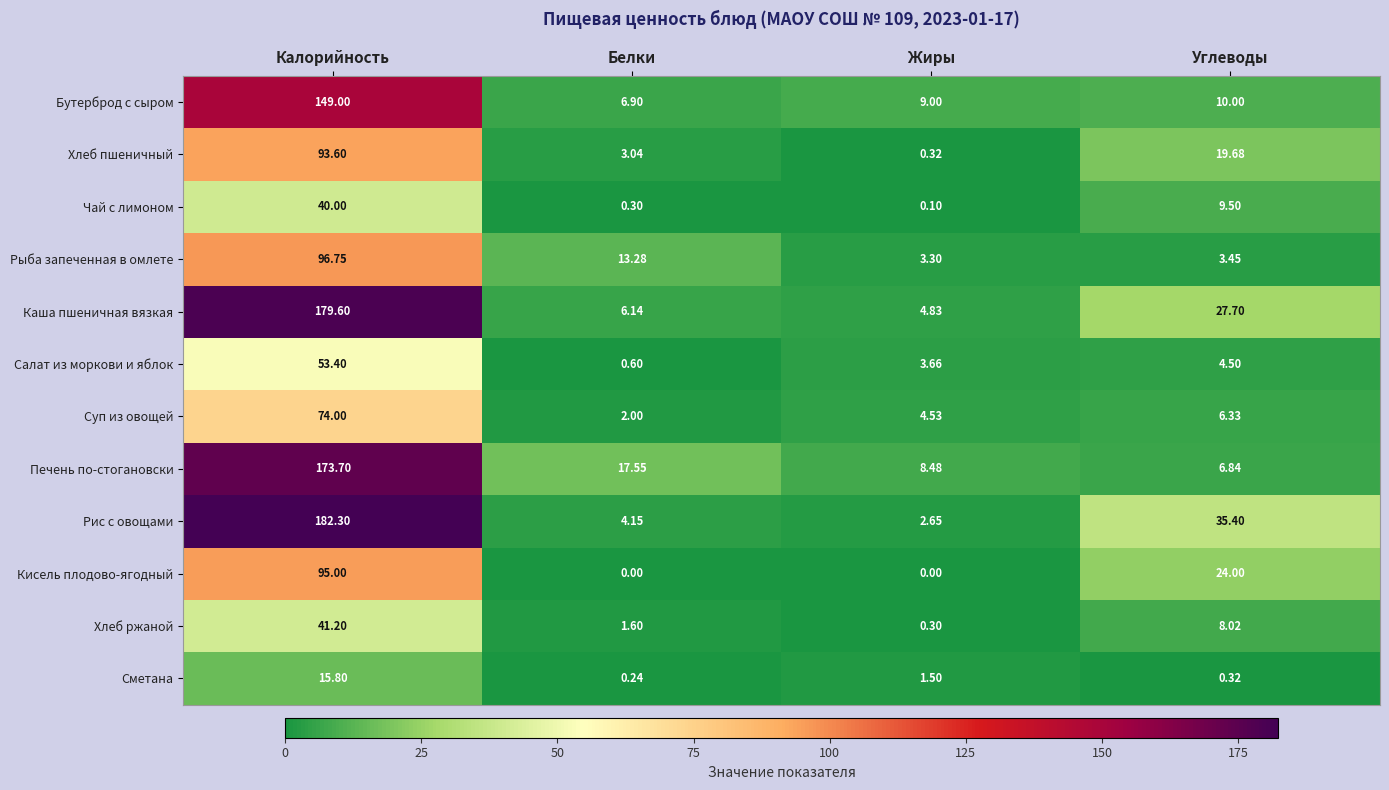

Which series has the largest range (max minus min)?

Рис с овощами